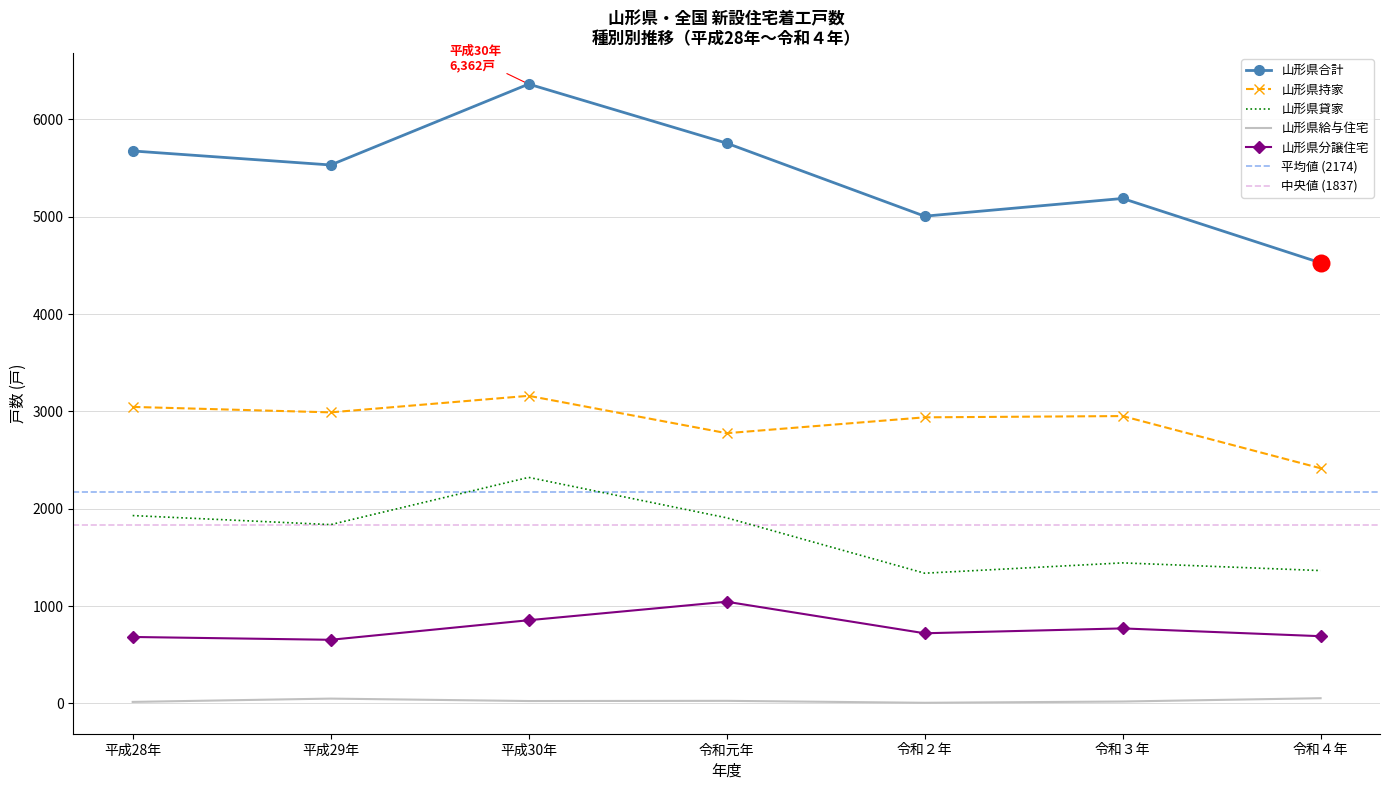

What are all the series names shown in the legend?

山形県合計, 山形県持家, 山形県貸家, 山形県給与住宅, 山形県分譲住宅